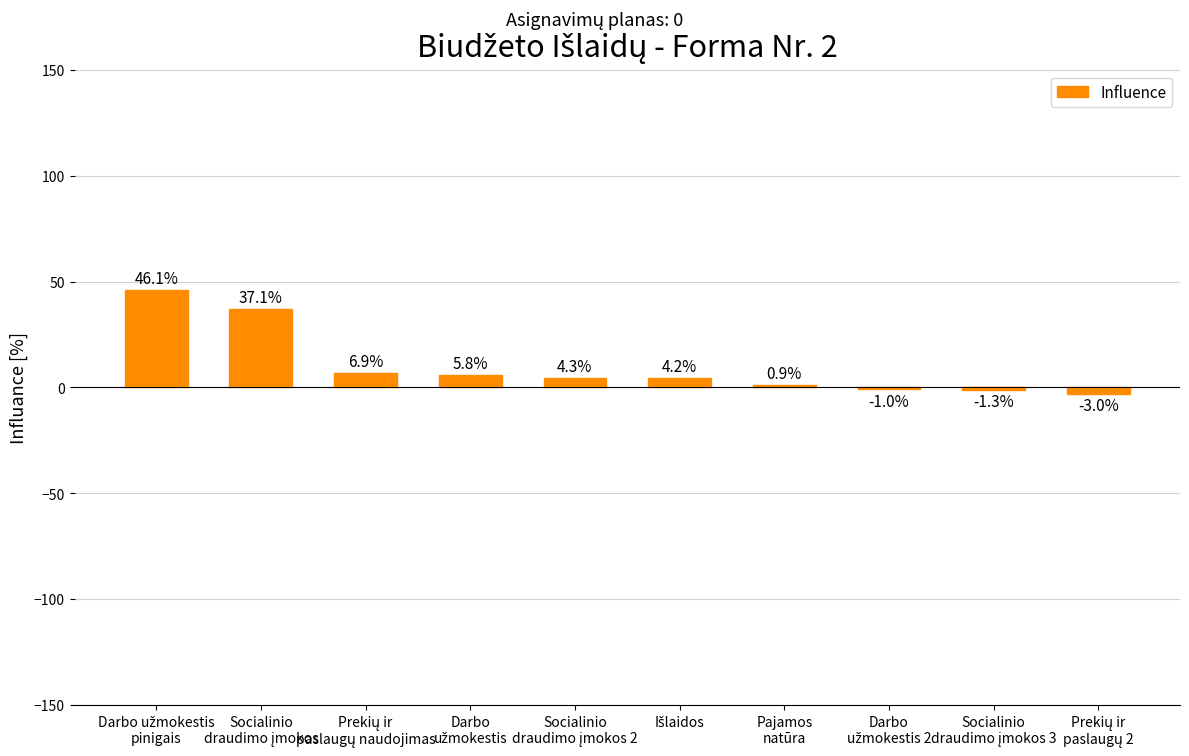

What is the minimum value shown in the chart?

-3.0